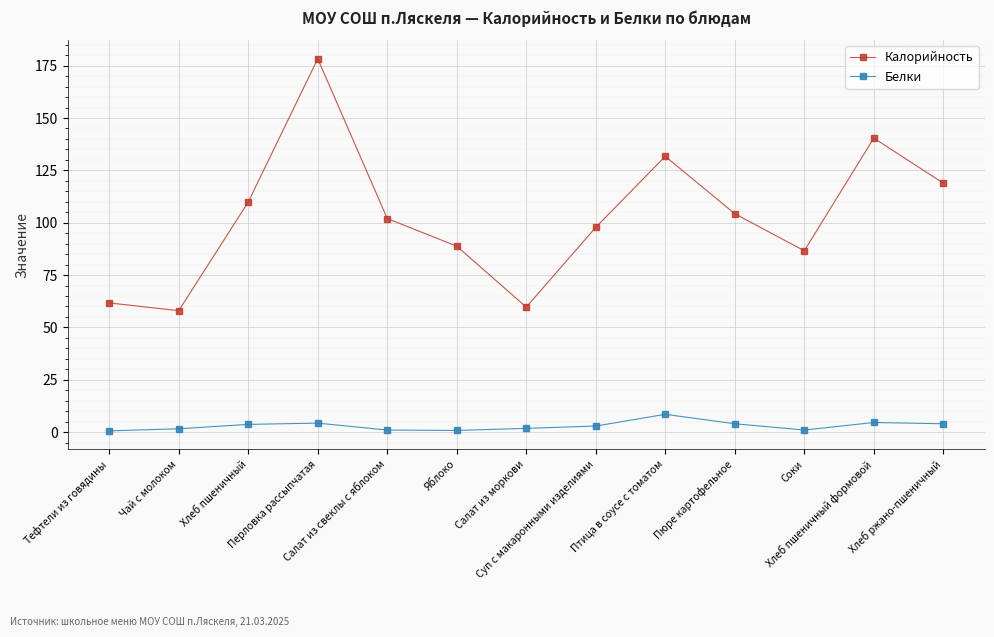

What is the sum of the Калорийность values at Птица в соусе с томатом and Тефтели из говядины?

193.4